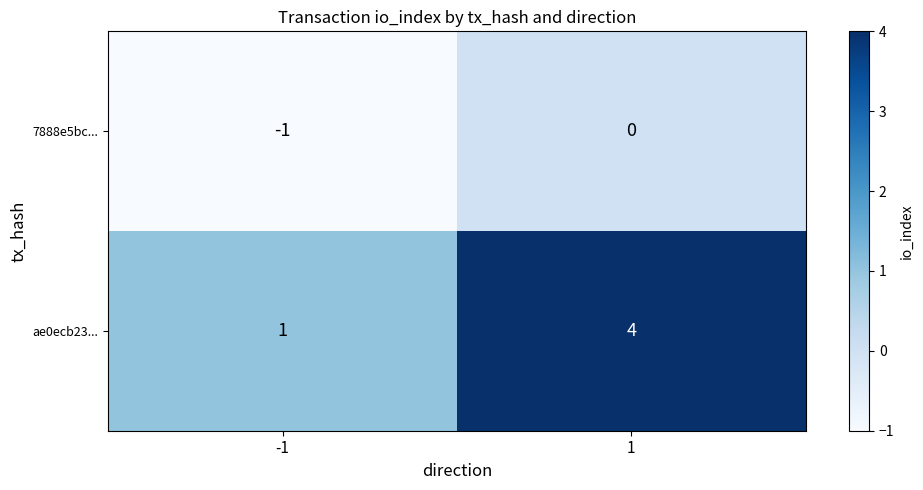

What is the difference between the ae0ecb23... values at 1 and -1?

3